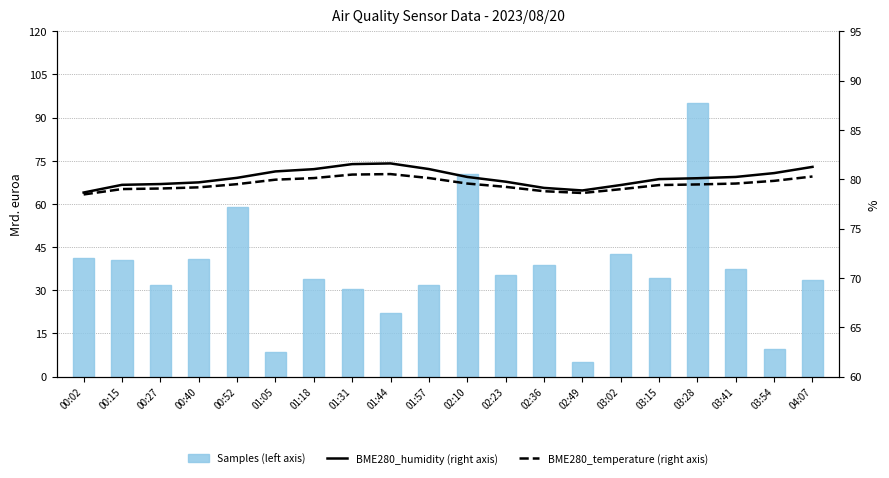

How many data points in BME280_temperature (right axis) are less than 79?

4